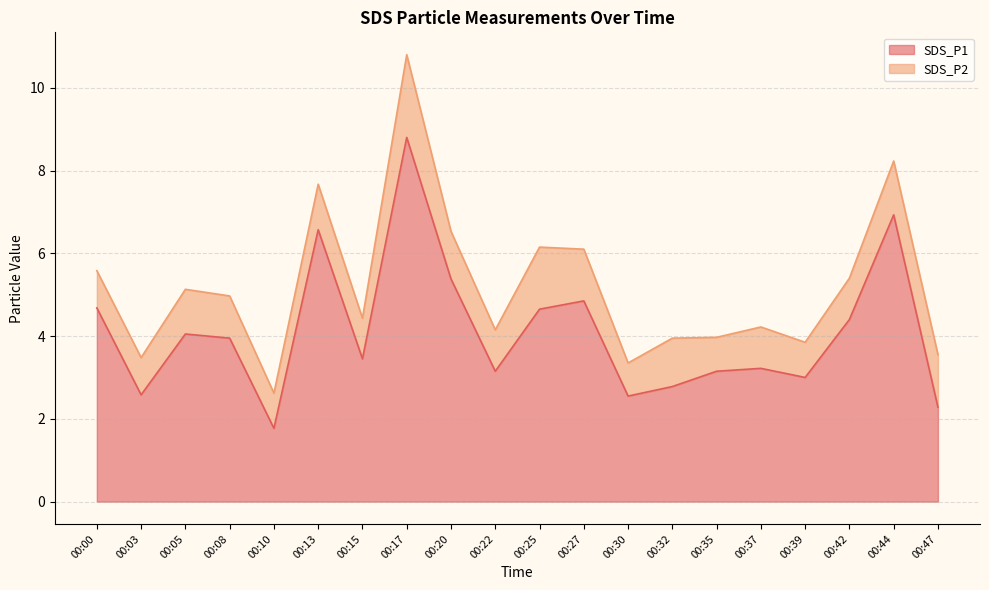

List the labels in order of value, smallest first.

00:10, 00:47, 00:30, 00:03, 00:32, 00:39, 00:22, 00:35, 00:37, 00:15, 00:08, 00:05, 00:42, 00:25, 00:00, 00:27, 00:20, 00:13, 00:44, 00:17